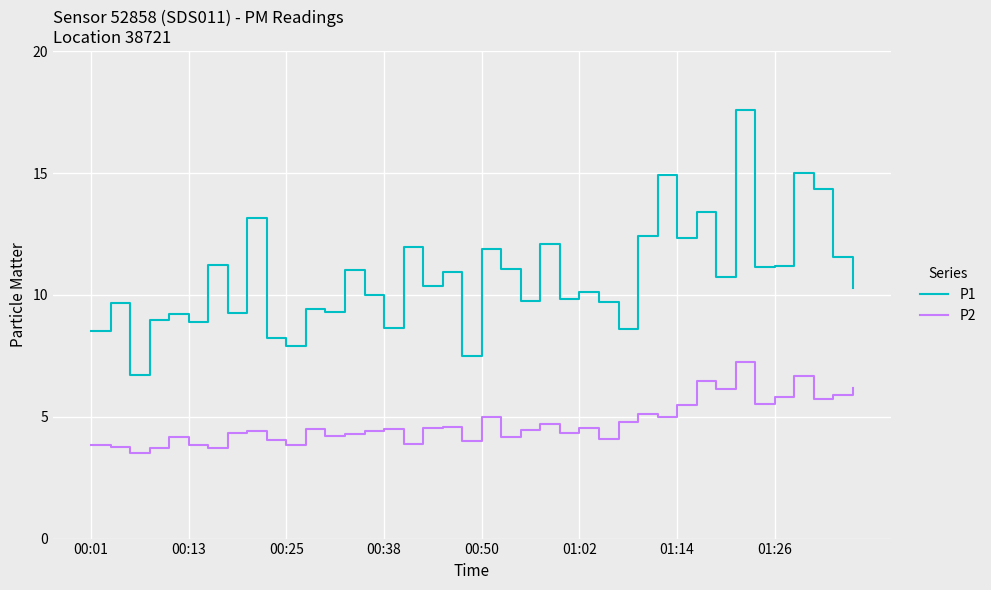

Which series has the widest spread of values?

P1